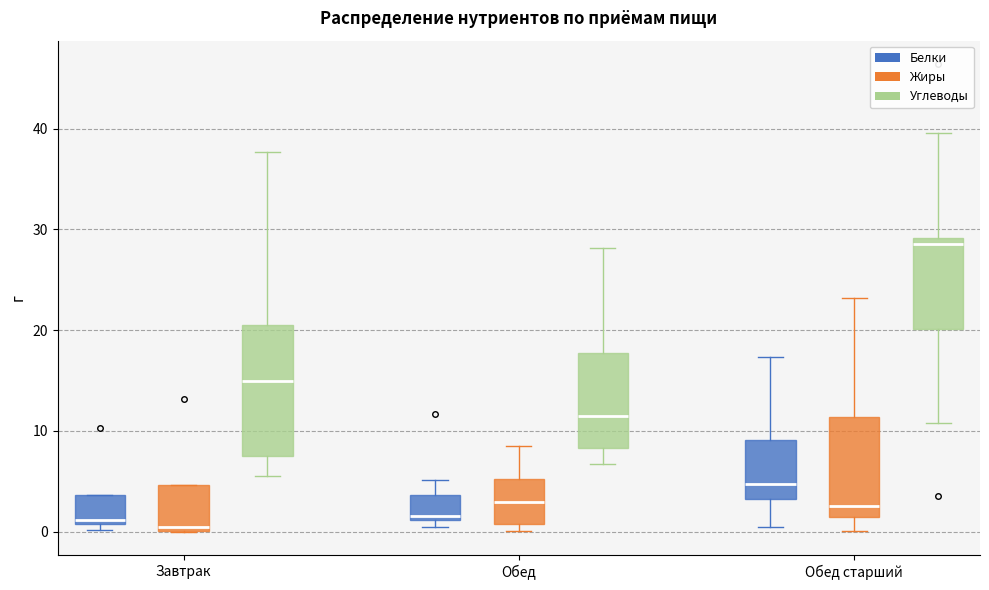

Reading left to right, transcribe this box plot: for each box, give where its median line is, the range the box spans, and where its two whiskers end, as read against the y-axis. The values are not printed on the chart, so give them approximately, as read against the axis.

Завтрак (Белки): median 1 (just above the box's lower edge), box 1 to 4, whiskers 0 to 4
Завтрак (Жиры): median 0 (just above the box's lower edge), box 0 to 5, whiskers 0 to 5
Завтрак (Углеводы): median 15, box 8 to 21, whiskers 6 to 38
Обед (Белки): median 2, box 1 to 4, whiskers 1 (just below the box's lower edge) to 5
Обед (Жиры): median 3, box 1 to 5, whiskers 0 to 9
Обед (Углеводы): median 11, box 8 to 18, whiskers 7 to 28
Обед старший (Белки): median 5, box 3 to 9, whiskers 0 to 17
Обед старший (Жиры): median 3, box 2 to 11, whiskers 0 to 23
Обед старший (Углеводы): median 29 (just below the box's upper edge), box 20 to 29, whiskers 11 to 40